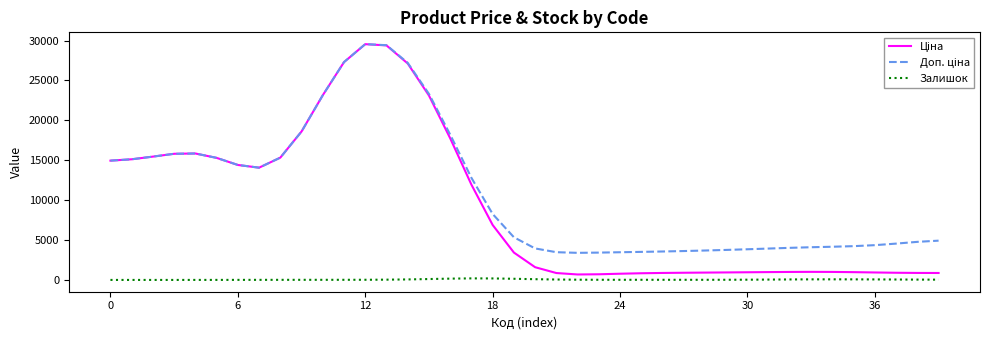

What is the greatest value displayed?

29549.1